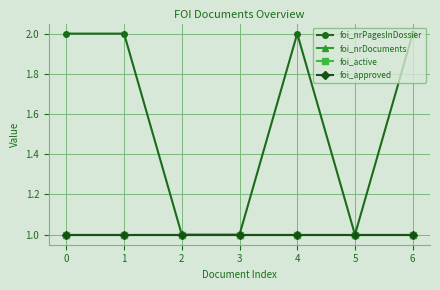

Reading left to right, transcribe all the data shown in this chart.

foi_nrPagesInDossier: 2	2	1	1	2	1	2
foi_nrDocuments: 1	1	1	1	1	1	1
foi_active: 1	1	1	1	1	1	1
foi_approved: 1	1	1	1	1	1	1